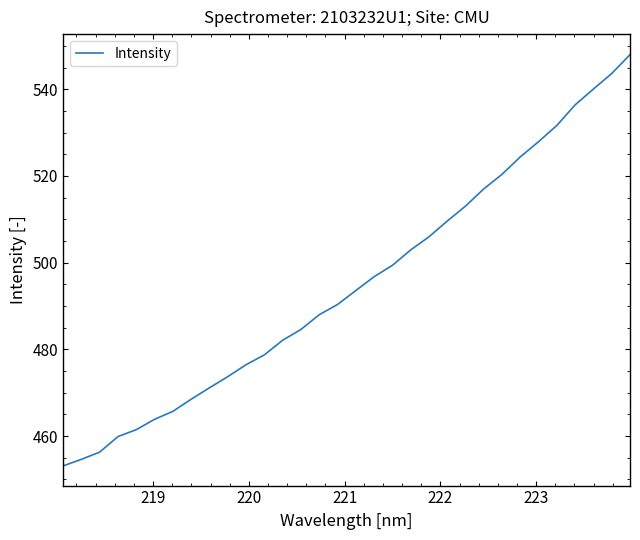

What is the difference between the maximum and minimum values?

94.9